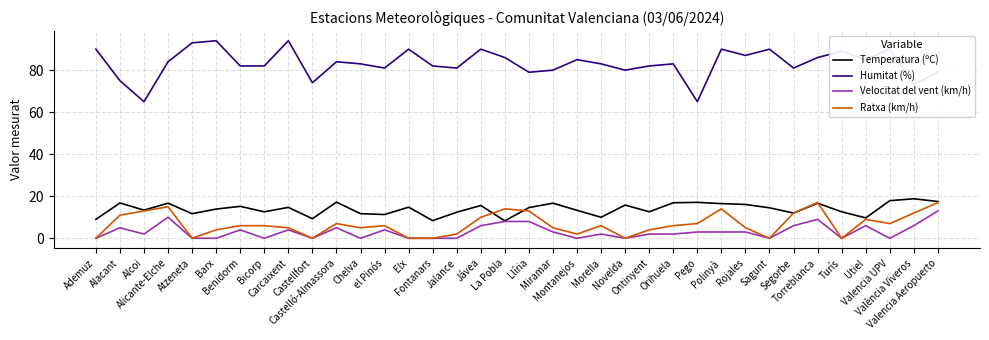

True or false: Ratxa (km/h) and Humitat (%) cross at least once.

False